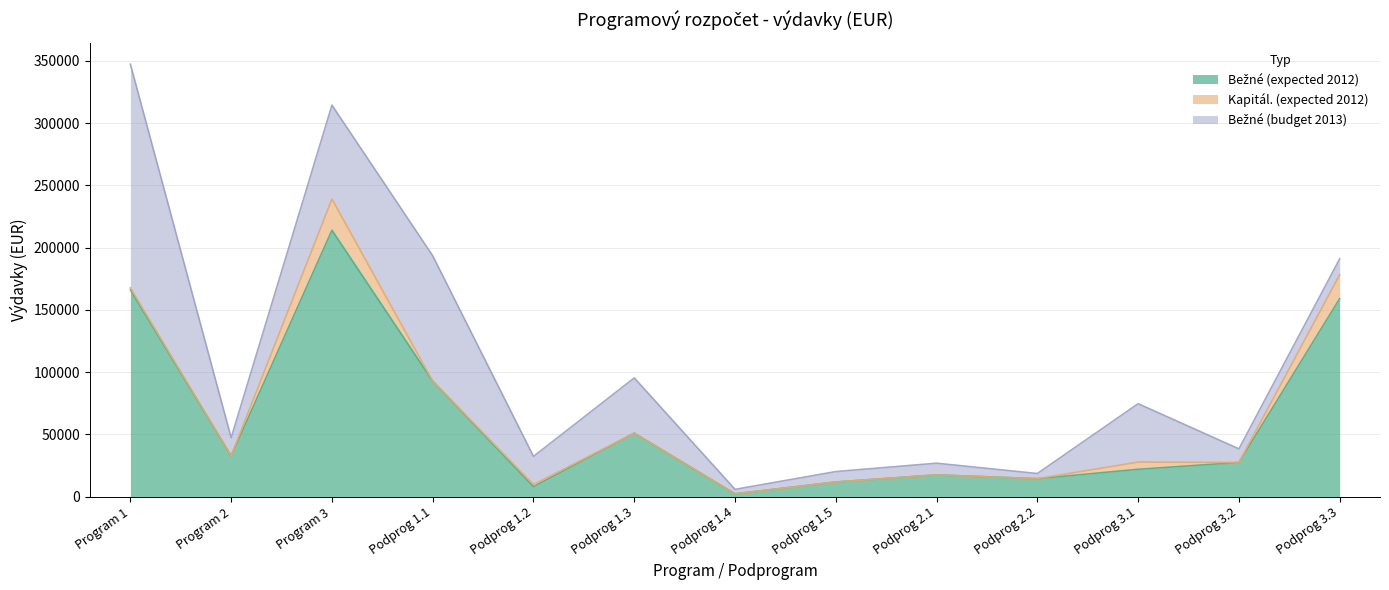

At which label does Bežné (budget 2013) first exceed 14525?

Program 1